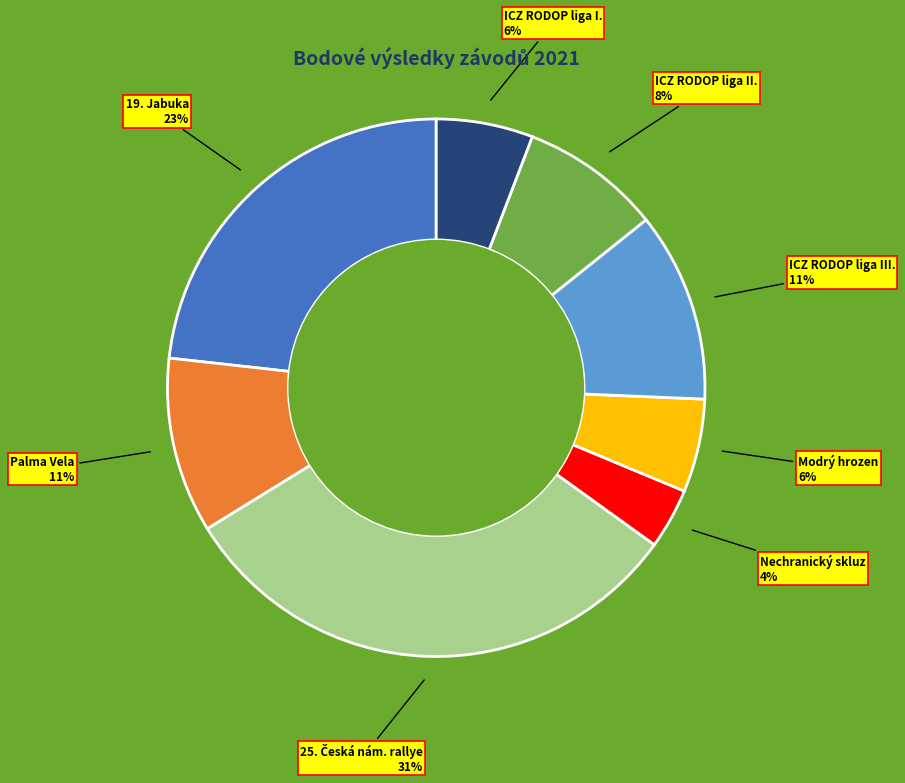

The ICZ RODOP liga III. slice represents 11% of the pie. True or false?

True